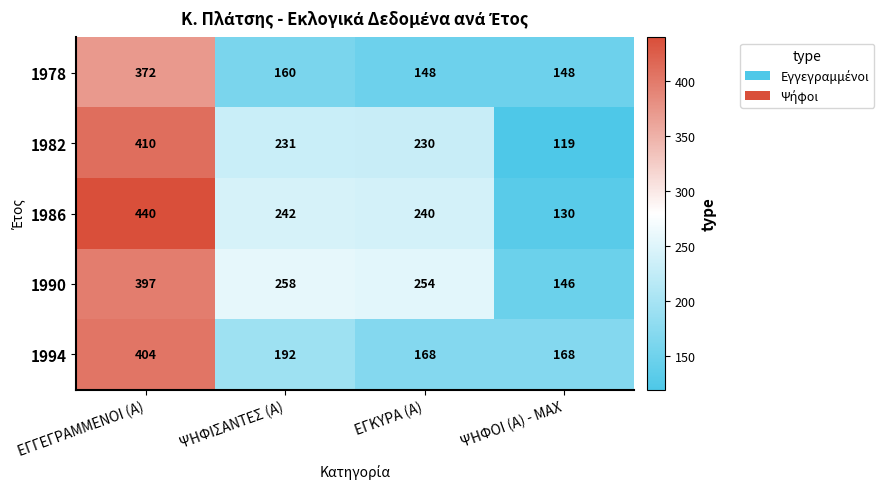

How many data points does each series have?

4